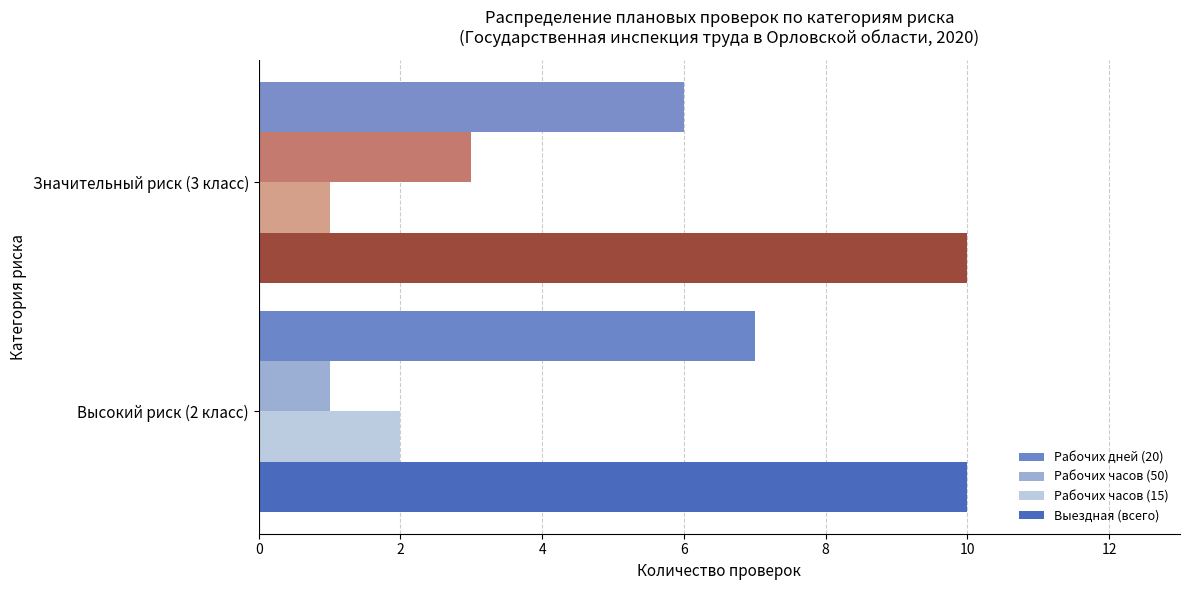

List the labels in order of Рабочих дней (20) value, largest first.

Высокий риск (2 класс), Значительный риск (3 класс)